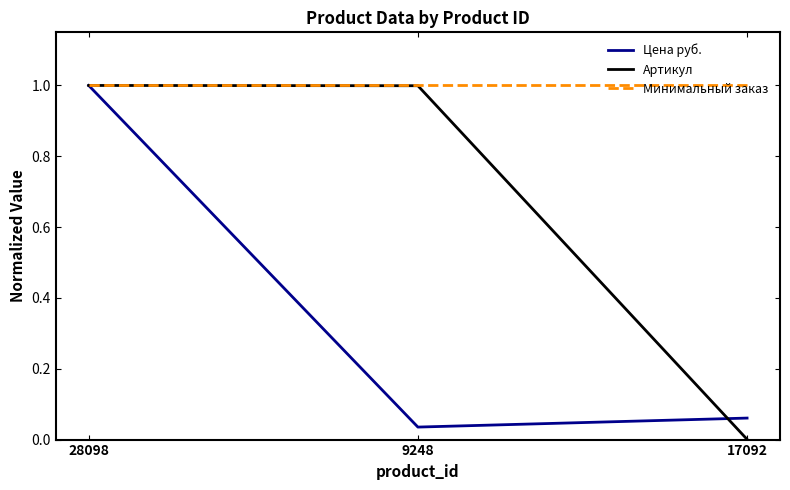

At how many categories does at least one series exceed 0?

3